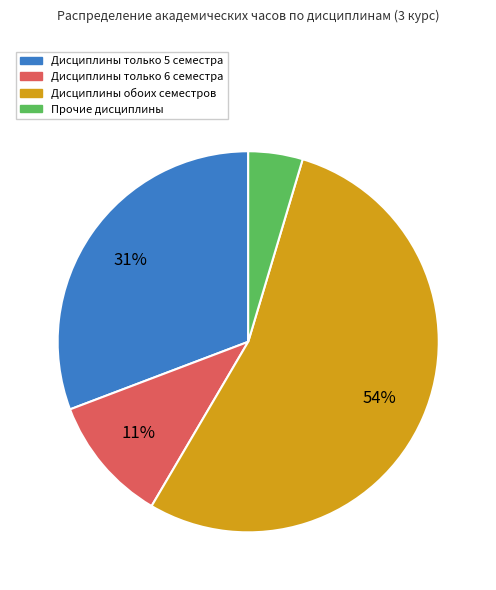

To the nearest percent, what is the average slice percentage?

25%